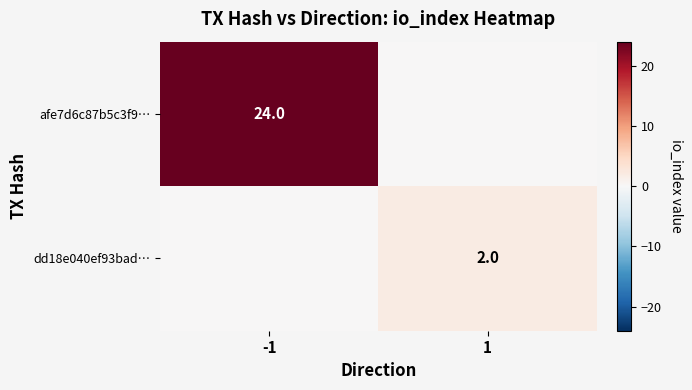

The value of dd18e040ef93bad… at 1 is 2. True or false?

True